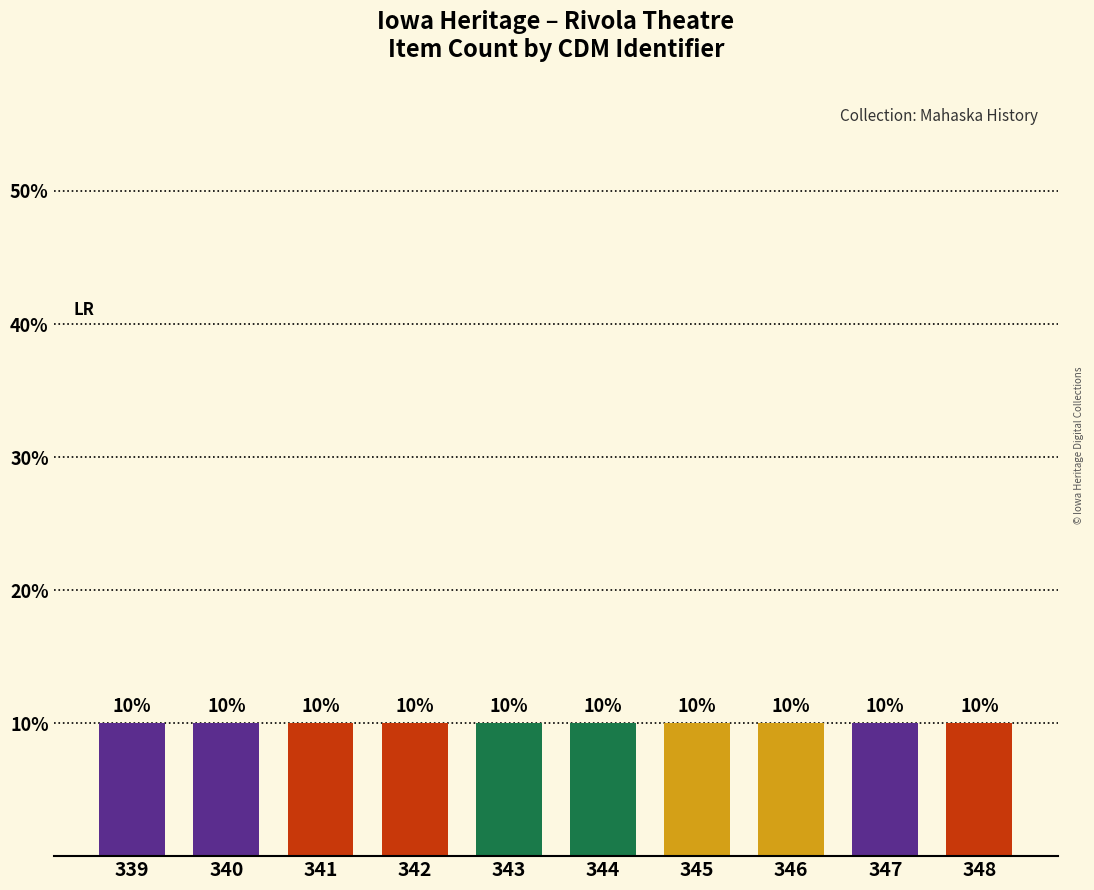

Rank the categories by value from lowest to highest.

339, 340, 341, 342, 343, 344, 345, 346, 347, 348